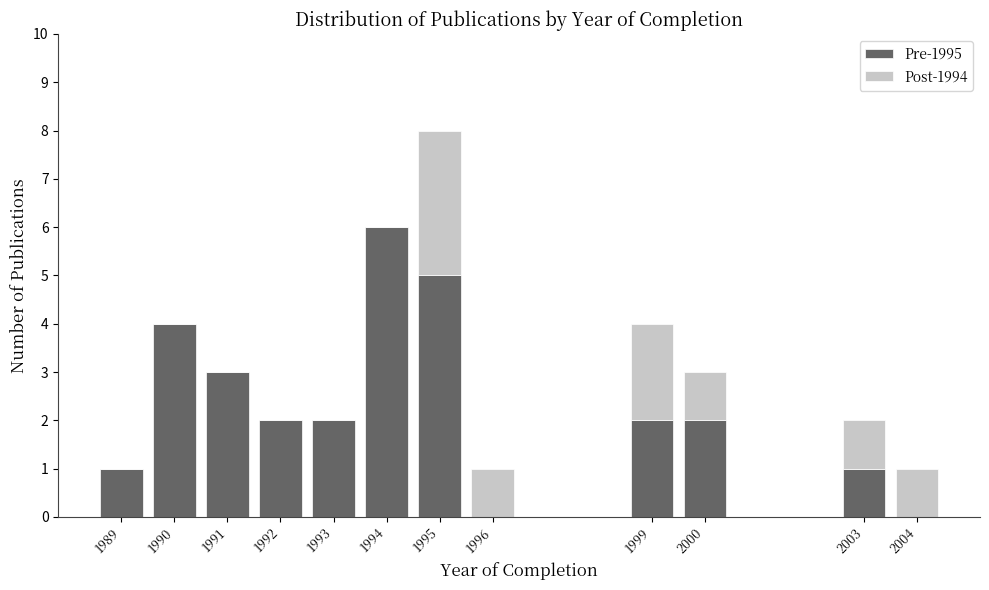

Reading left to right, transcribe the values for Pre-1995.

1989=1	1990=4	1991=3	1992=2	1993=2	1994=6	1995=5	1996=0	1999=2	2000=2	2003=1	2004=0